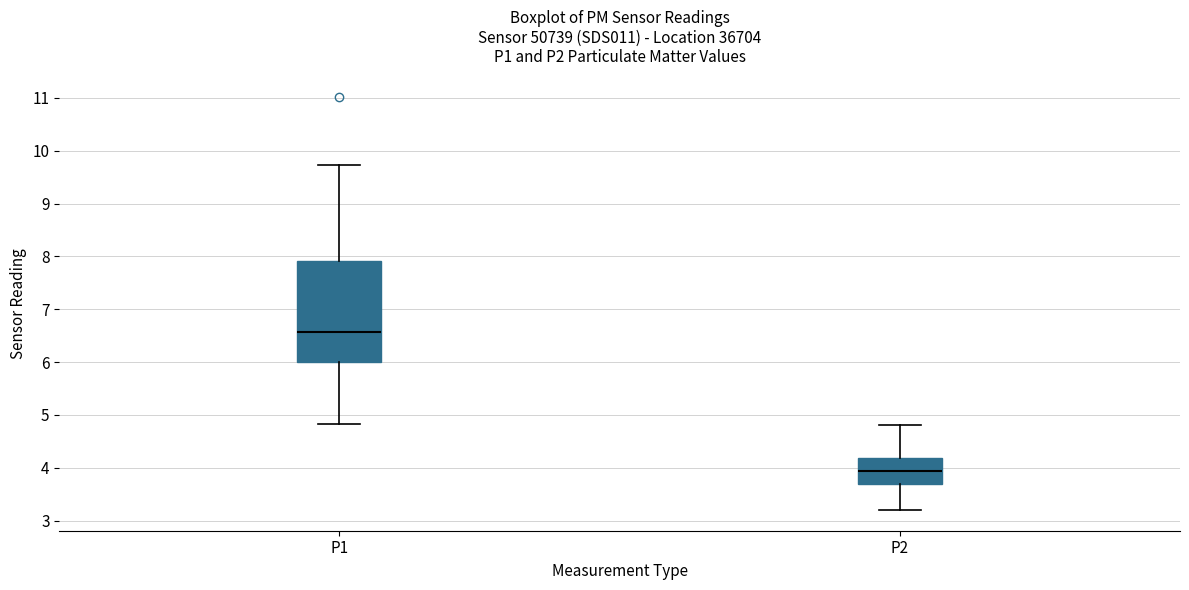

Where is the lower edge of the box for P2 on the y-axis? The values are not printed on the chart, so give them approximately, as read against the axis.

3.7